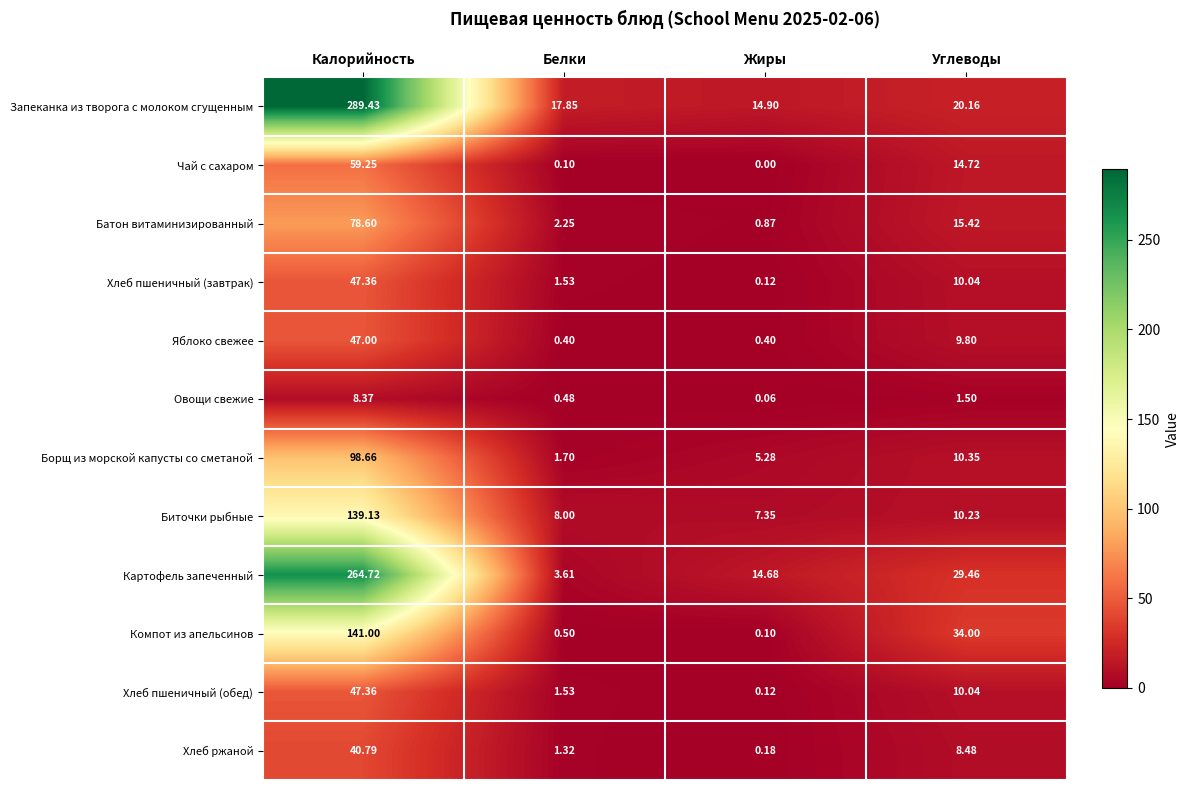

List the labels in order of Чай с сахаром value, largest first.

Калорийность, Углеводы, Белки, Жиры